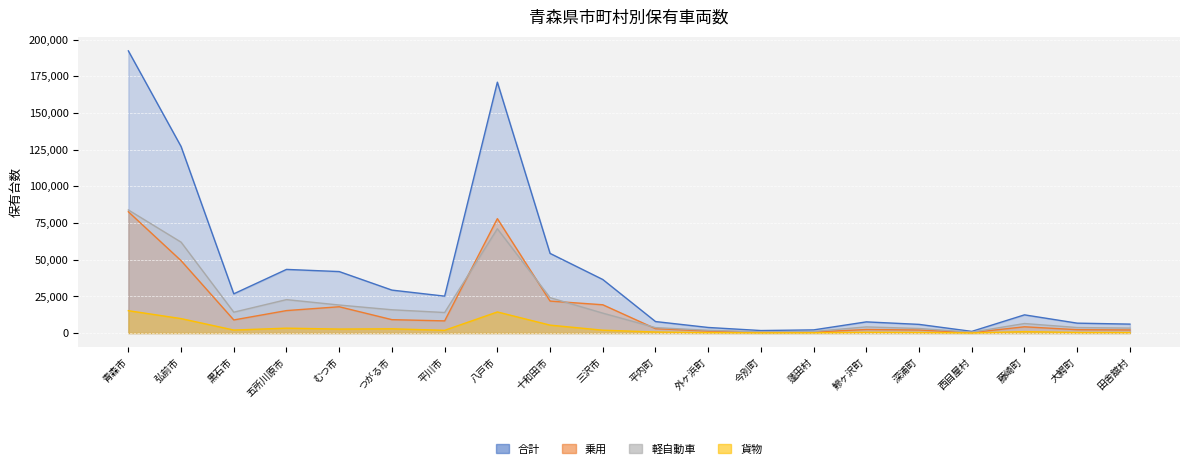

Is the value of 軽自動車 at 平内町 greater than the value of 貨物 at 青森市?

No